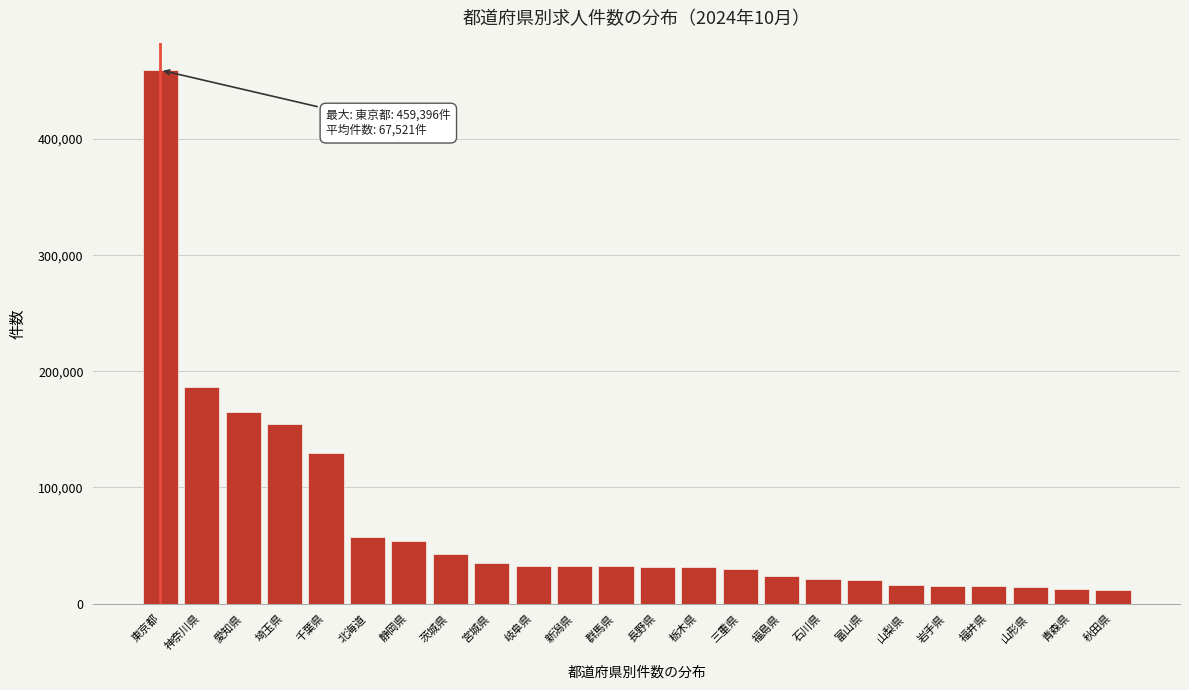

What is the change in value from 愛知県 to 北海道?

-107697.5